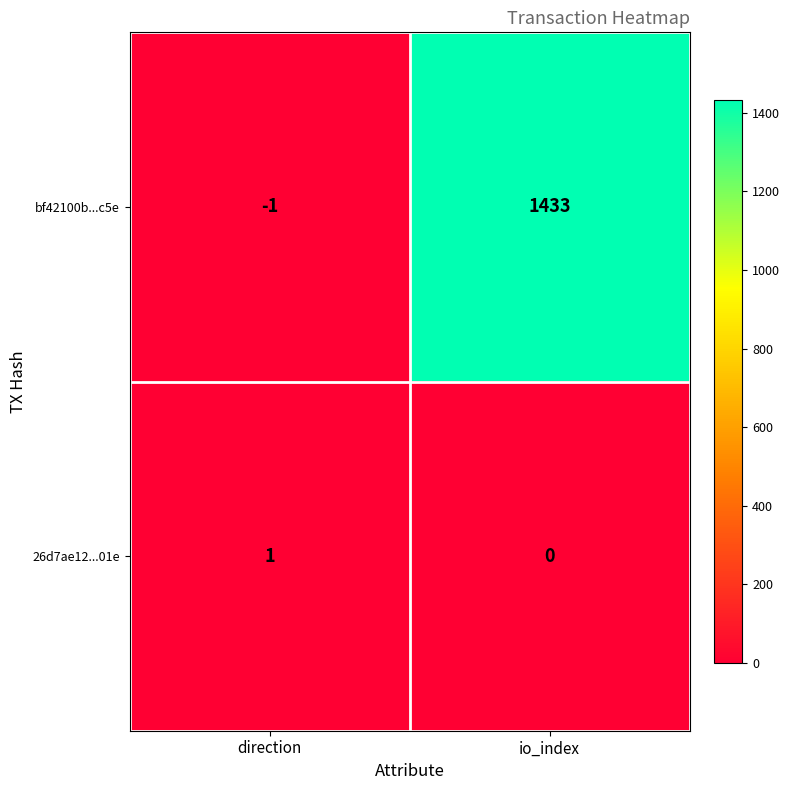

Which series has the largest range (max minus min)?

bf42100b...c5e